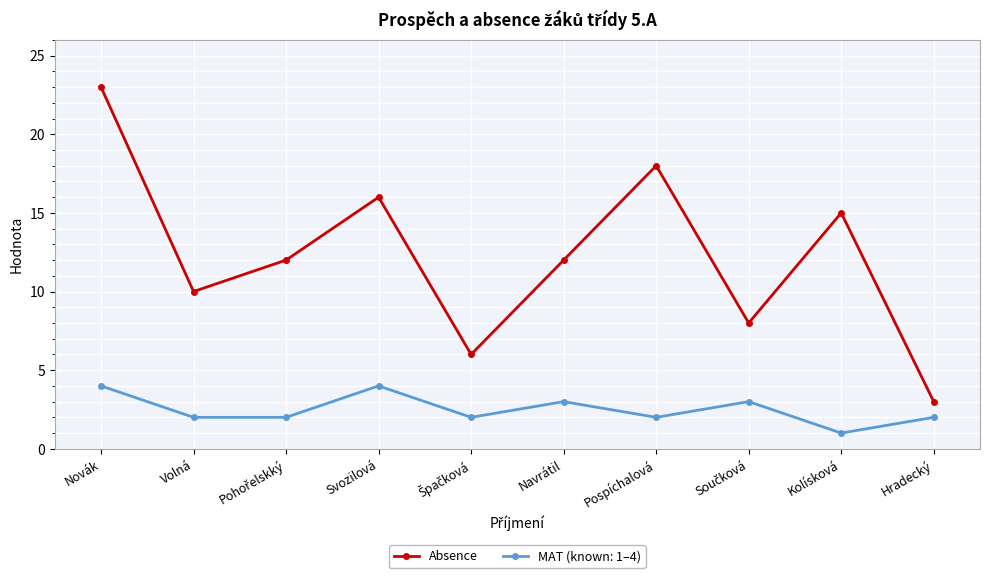

Which series has the largest range (max minus min)?

Absence